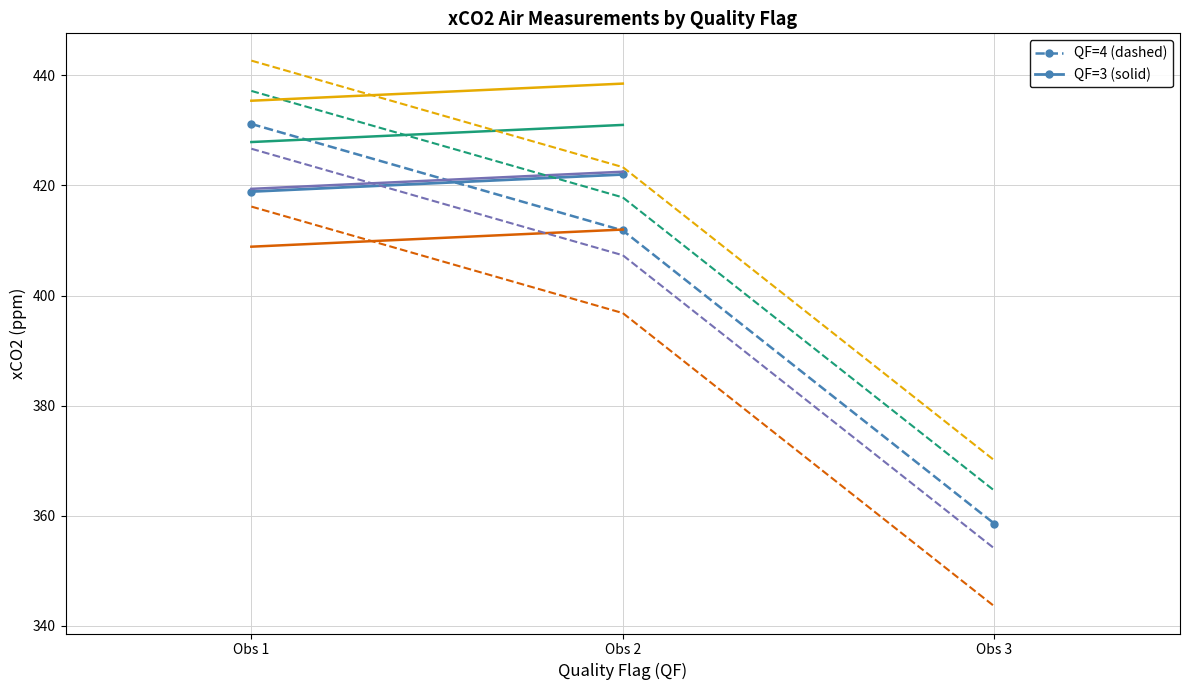

Is it true that the value at Obs 1 is 579.8?

False